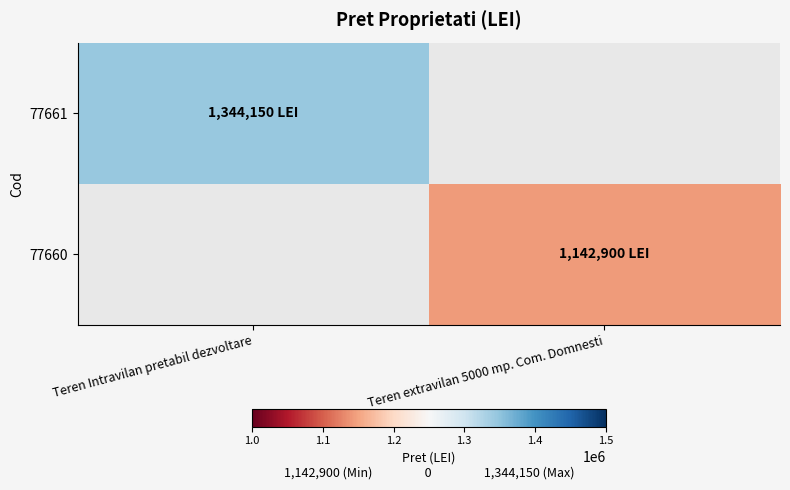

List the series in order of their overall mean, highest first.

77661, 77660